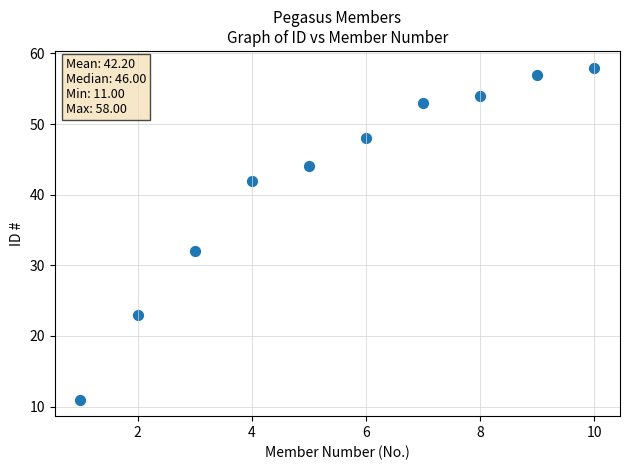

What Y value in the scatter plot is closest to 34?

32